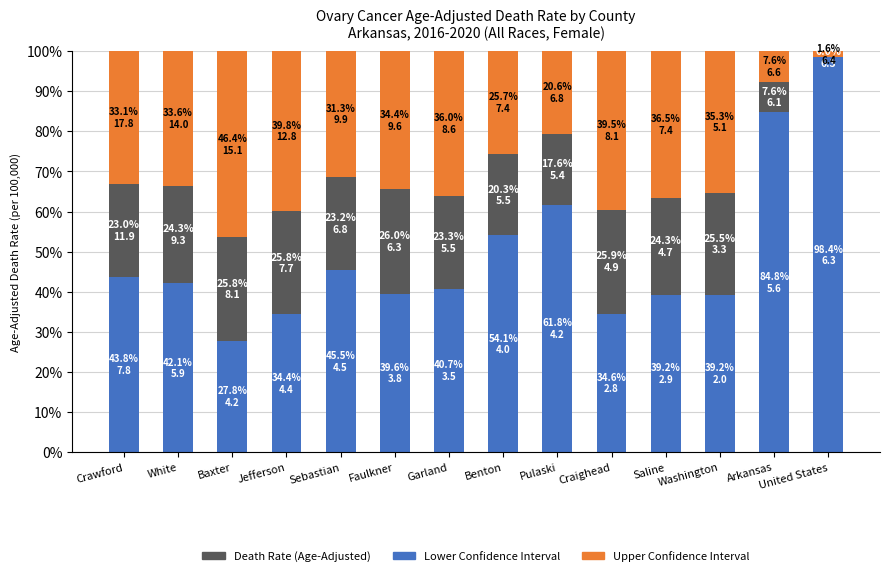

Are the bars grouped side by side (vs. stacked)?

No